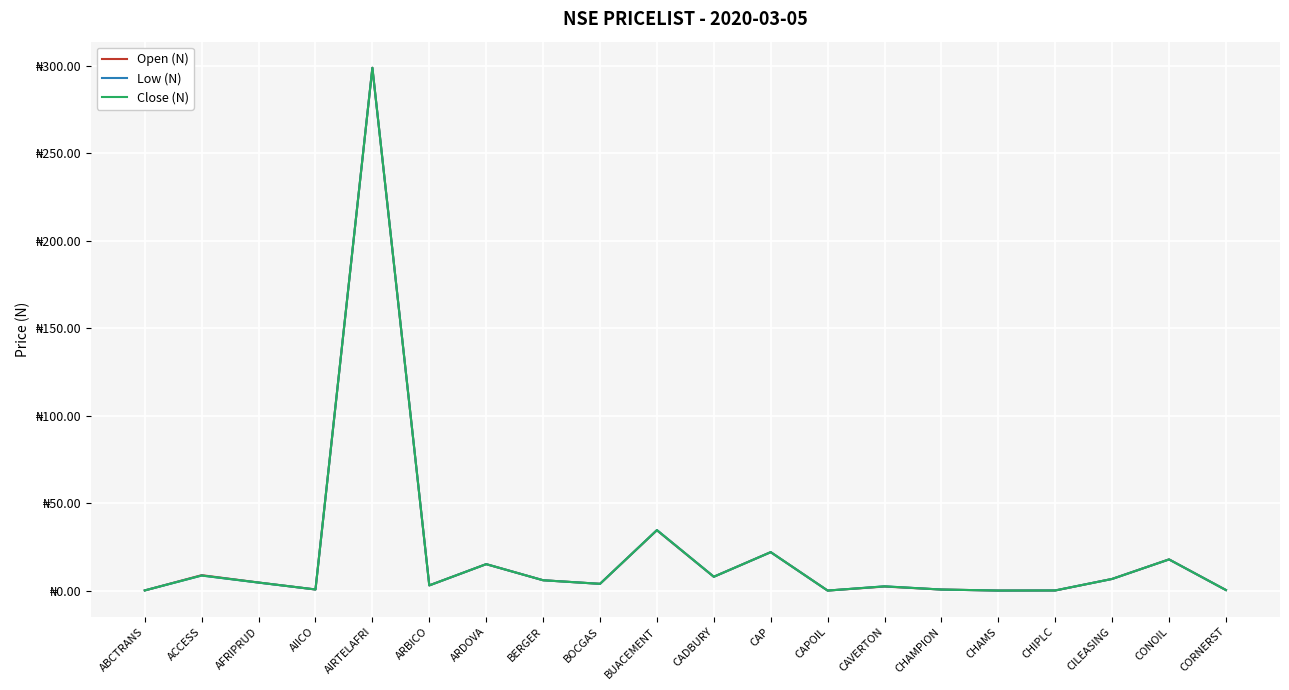

Which series has the widest spread of values?

Open (N)